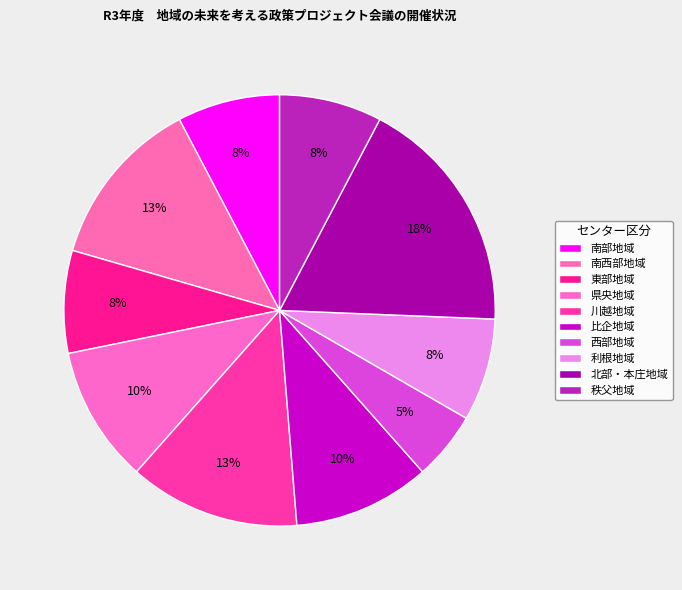

Does any single category account for the majority?

No